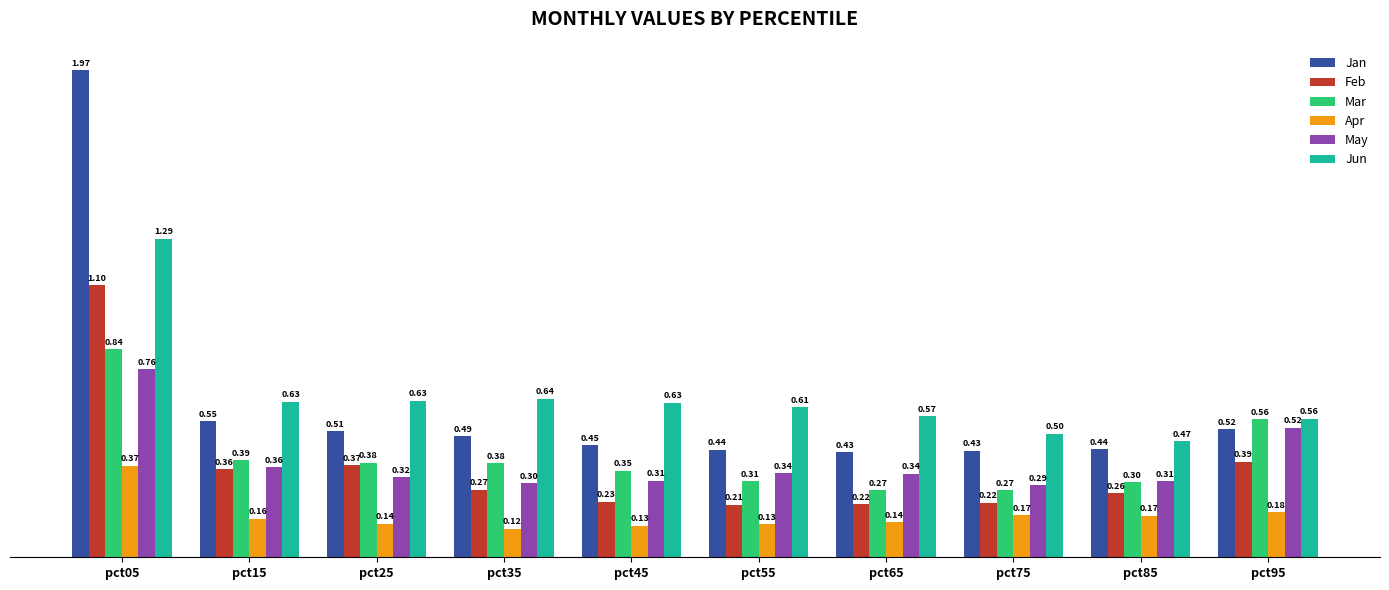

What is the sum of the Mar values at pct85 and pct05?

1.1